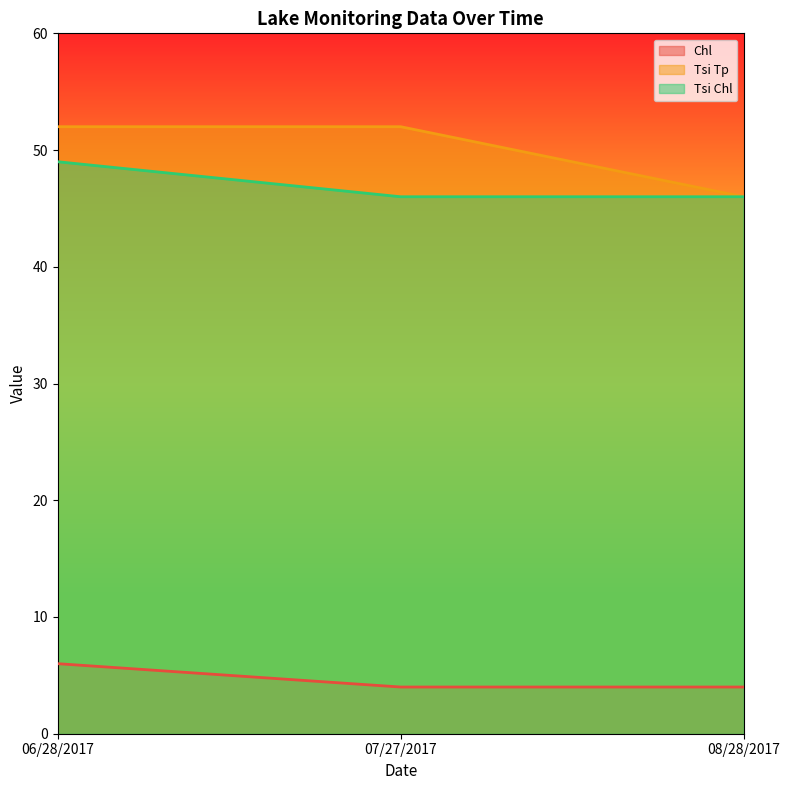

Reading left to right, extract all data points from this chart.

Chl: 06/28/2017=6	07/27/2017=4	08/28/2017=4
Tsi Tp: 06/28/2017=52	07/27/2017=52	08/28/2017=46
Tsi Chl: 06/28/2017=49	07/27/2017=46	08/28/2017=46